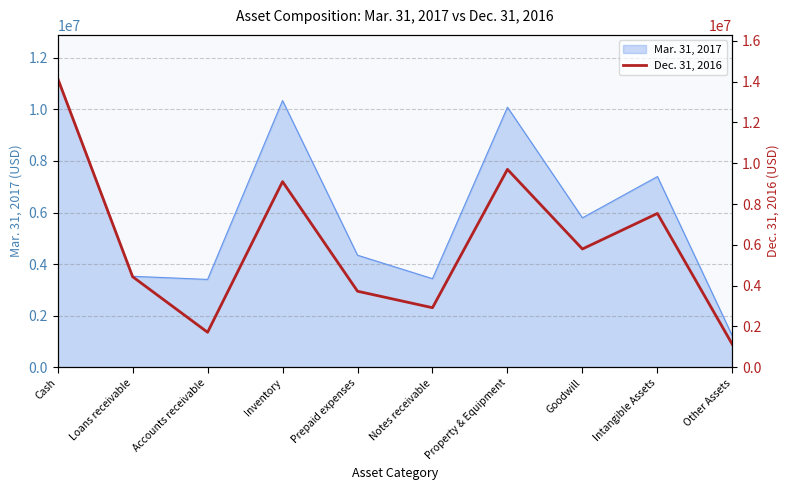

True or false: there are more than 0 points higher than both neighbors.

True